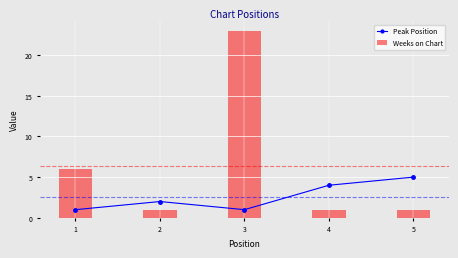

What is the difference between the Weeks on Chart values at 2 and 1?

5